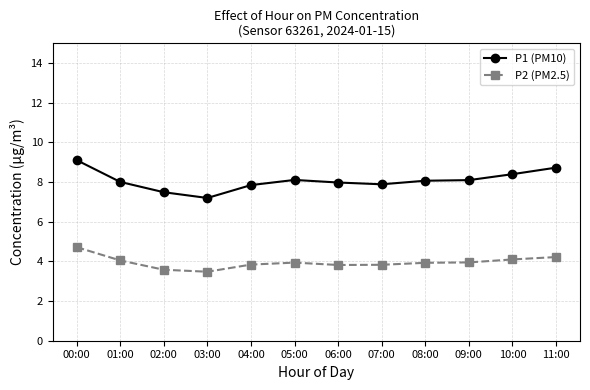

List the series in order of their peak value, highest first.

P1 (PM10), P2 (PM2.5)